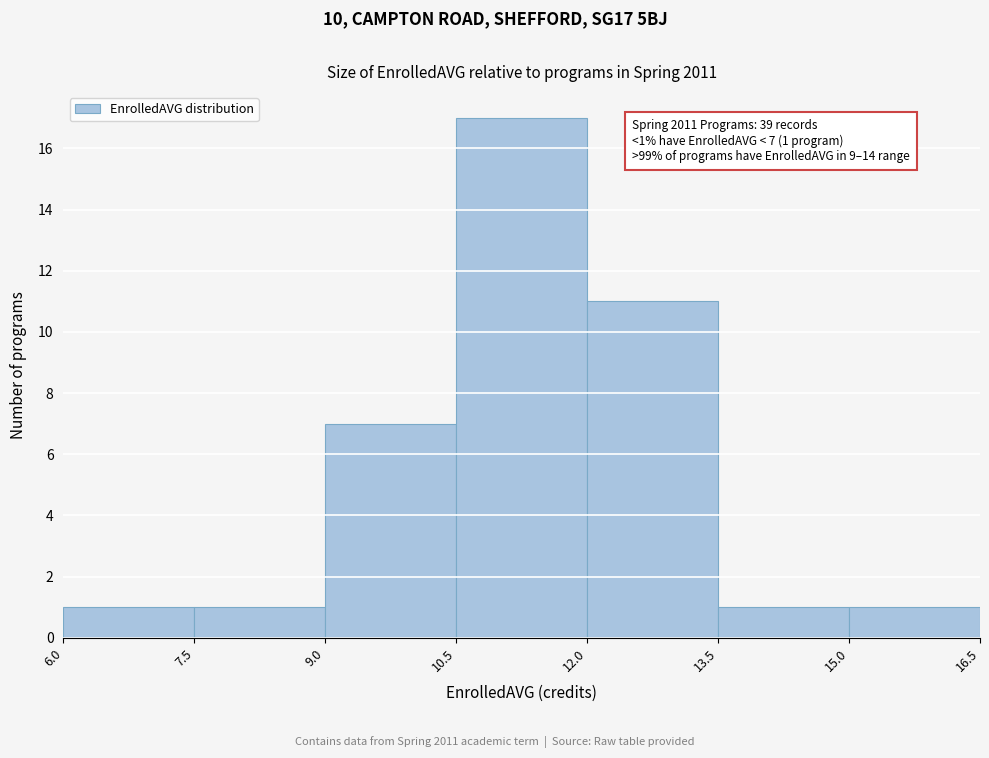

Over which range of the x-axis is the bar tallest?

10.5 to 12.0